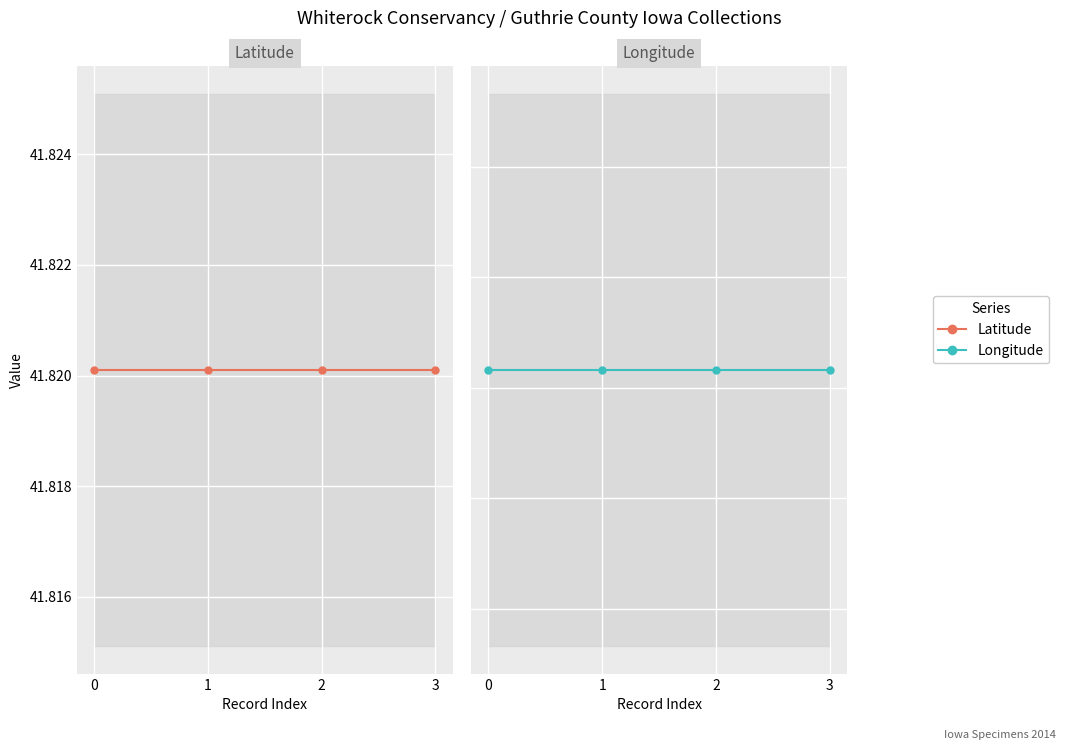

What is the value of the Longitude point at the 3rd from the left?

-94.6